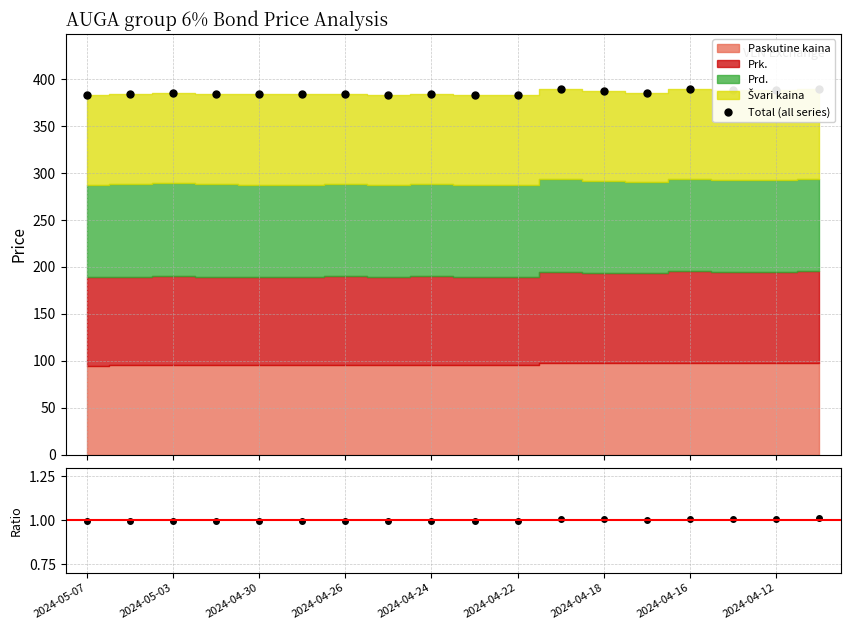

True or false: Total (all series) and Ratio intersect in this chart.

False